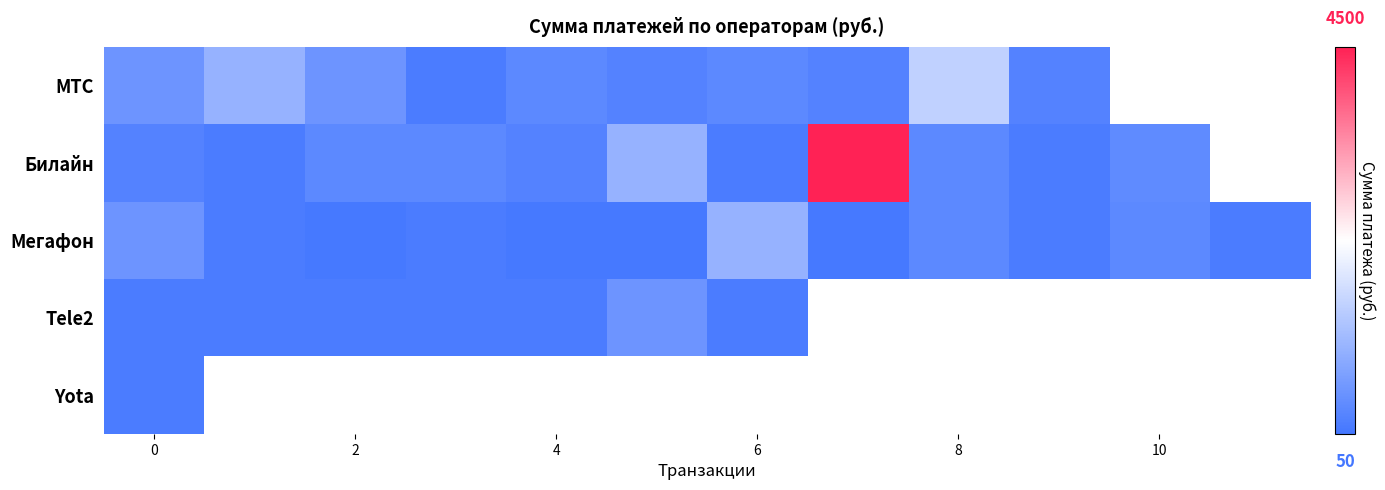

At which label is Мегафон closest to 0?

6